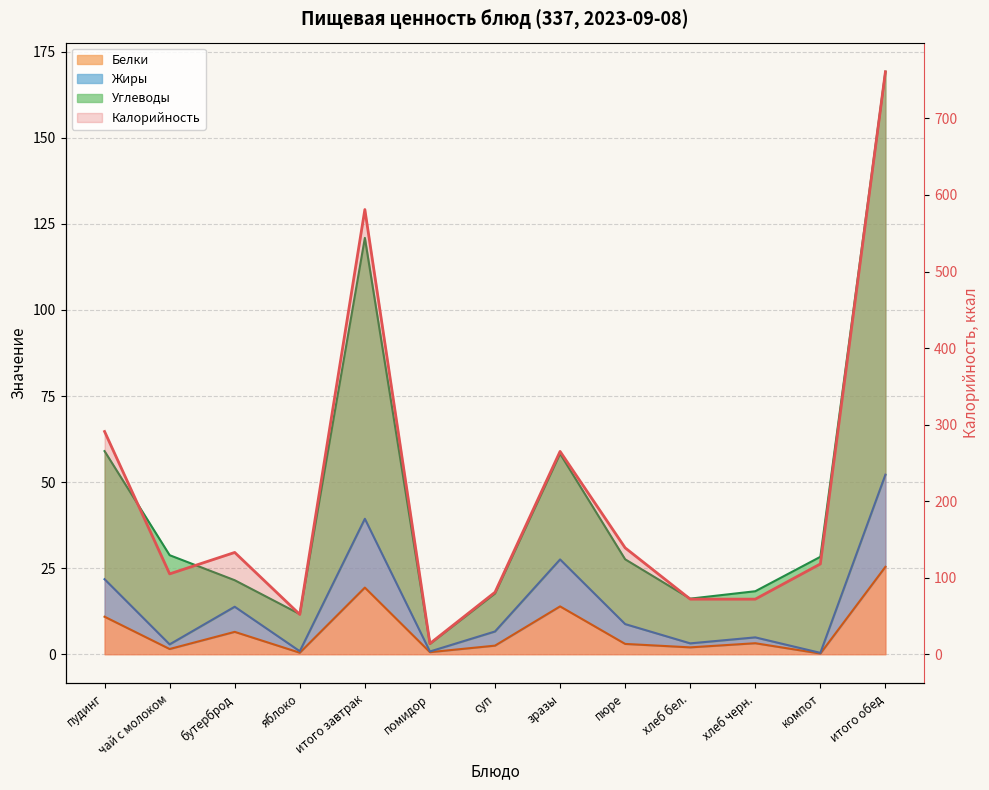

What is the label of the 8th point from the right?

помидор